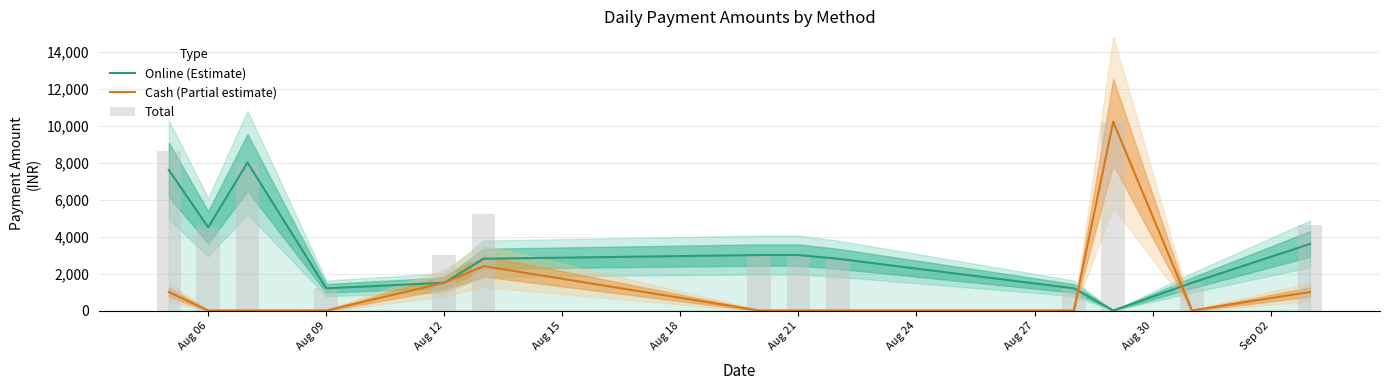

What is the average value of the Total series?

4369